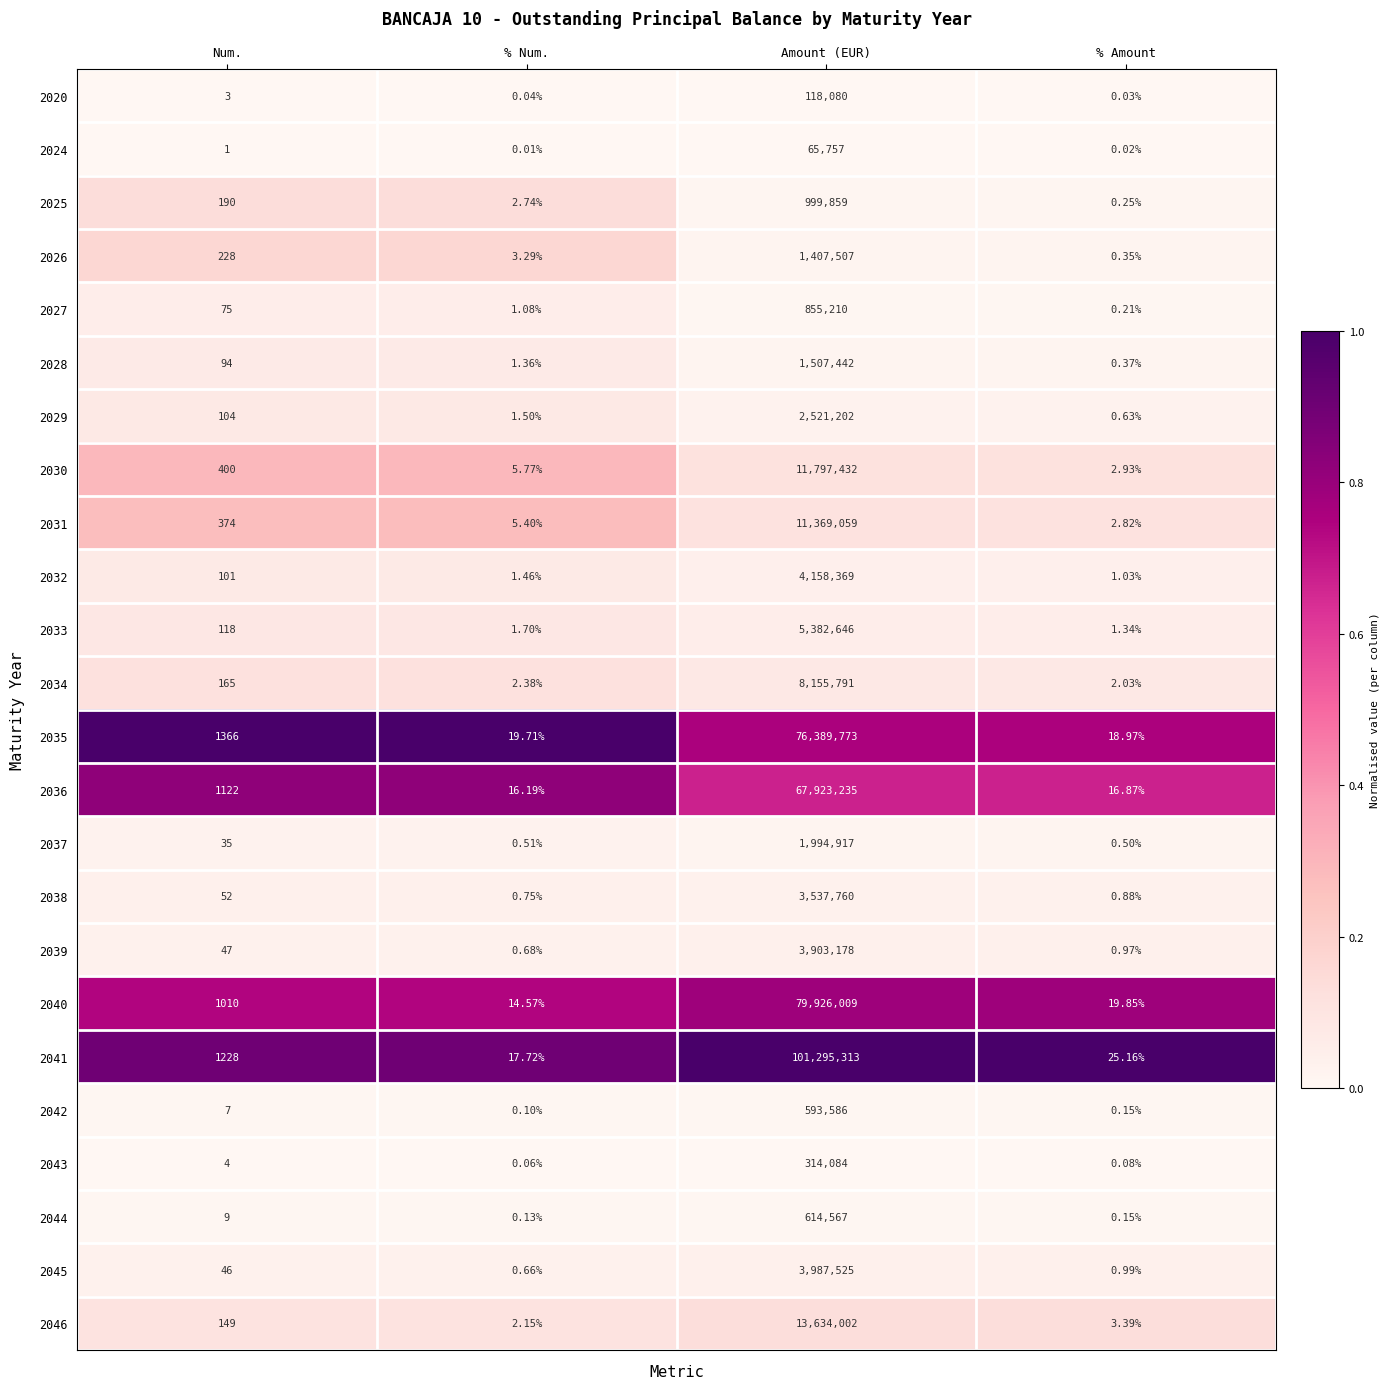

At which category is the sum across all series the highest?

Amount (EUR)